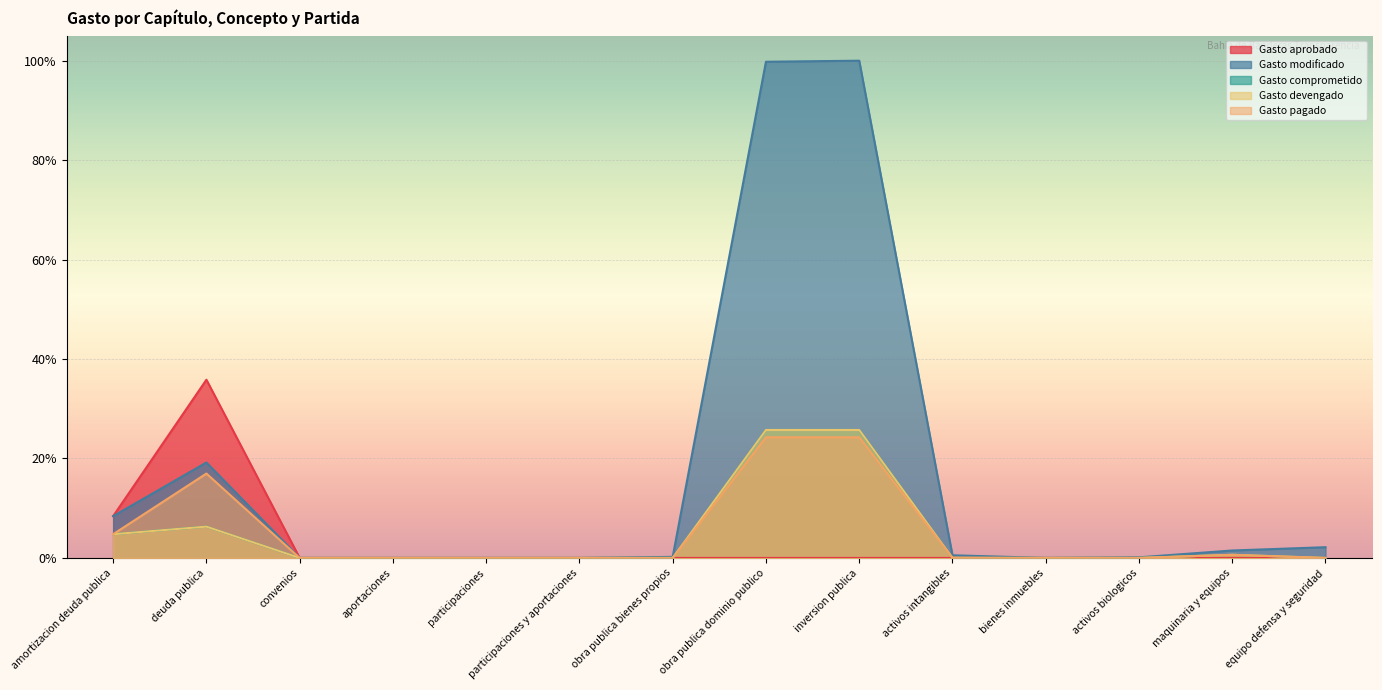

Rank the series by their maximum value, from highest to lowest.

Gasto modificado, Gasto aprobado, Gasto comprometido, Gasto devengado, Gasto pagado